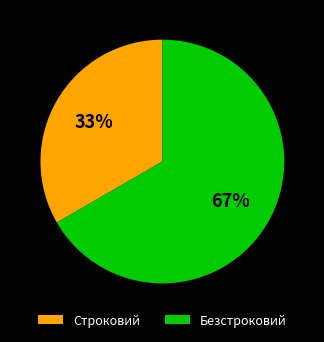

Which category has the smallest portion of the pie?

Строковий